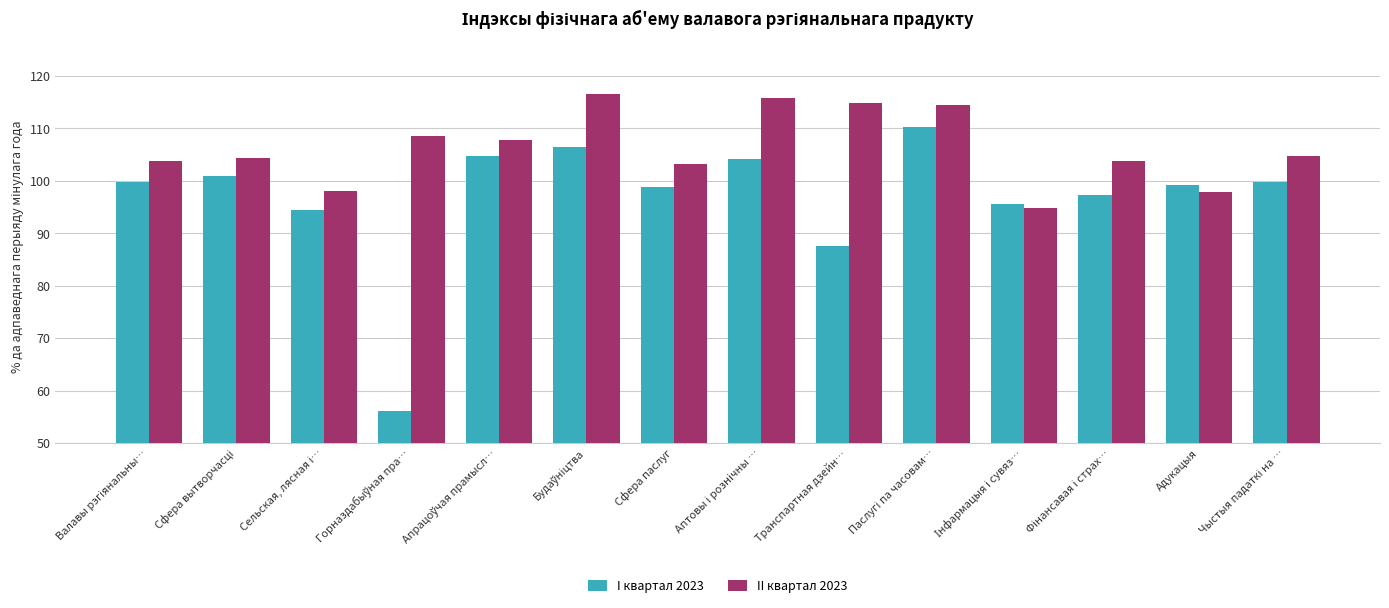

What is the greatest value displayed?

116.6